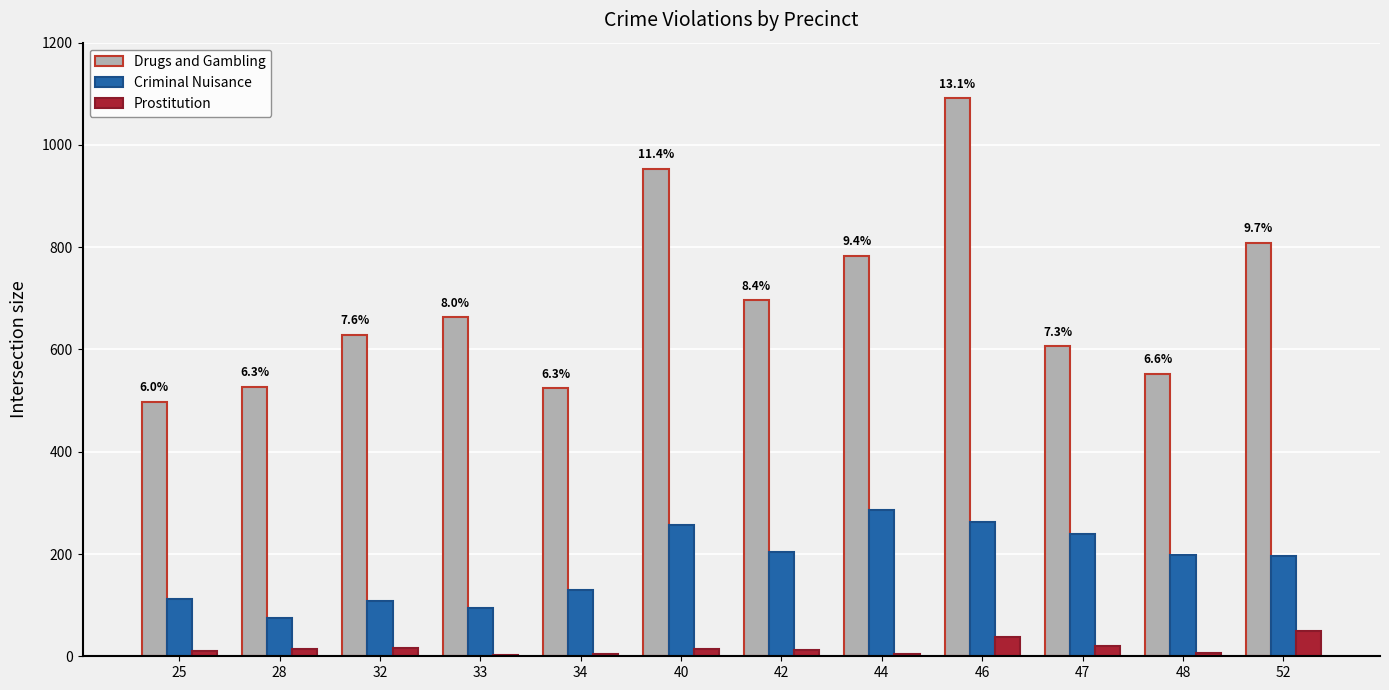

Is the value of Drugs and Gambling at 48 greater than the value of Prostitution at 47?

Yes